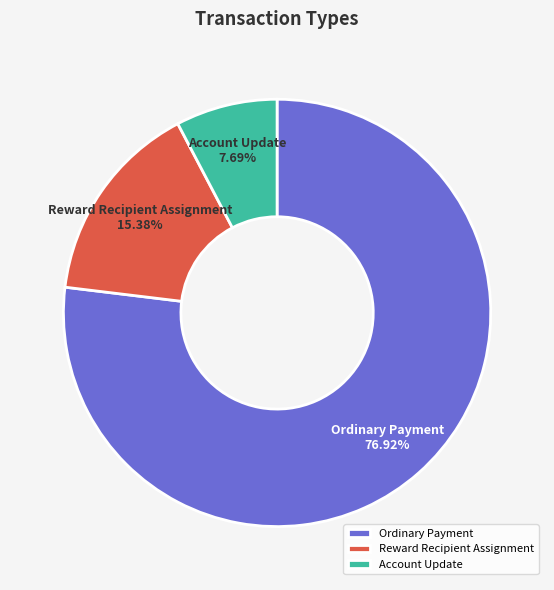

Which category has the smallest portion of the pie?

Account Update